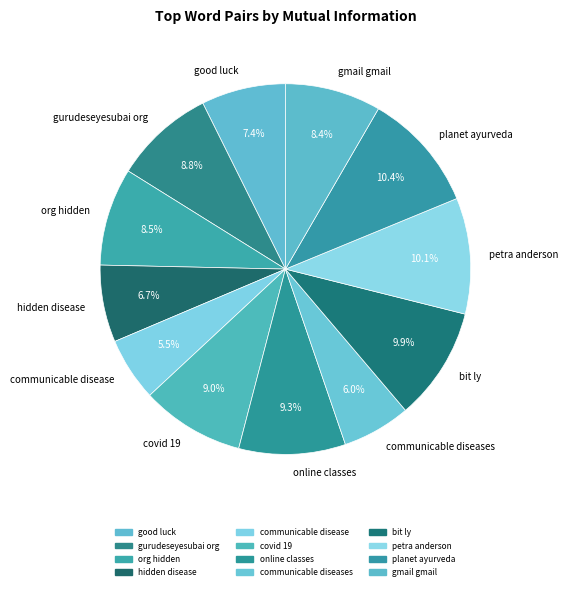

The covid 19 slice represents 9% of the pie. True or false?

True